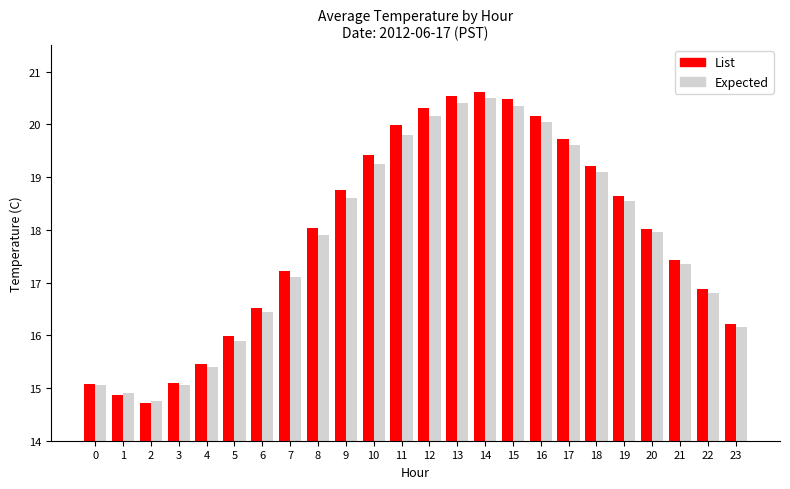

At which label does Expected first exceed 17?

7